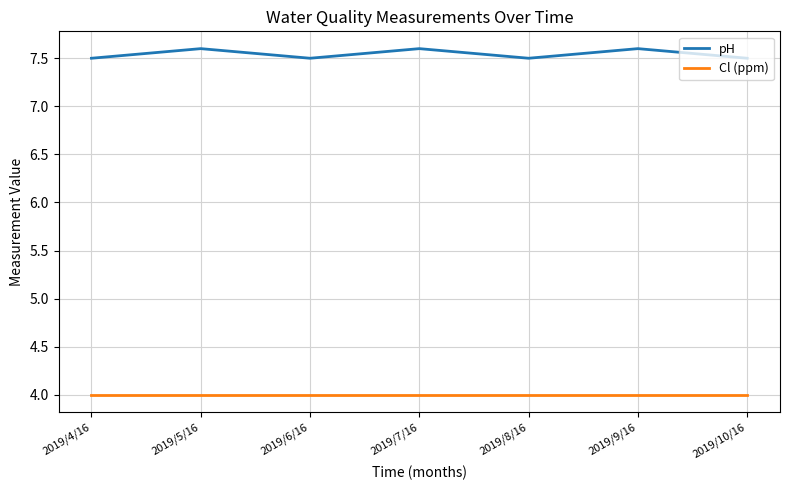

True or false: pH has more than 0 points higher than both neighbors.

True